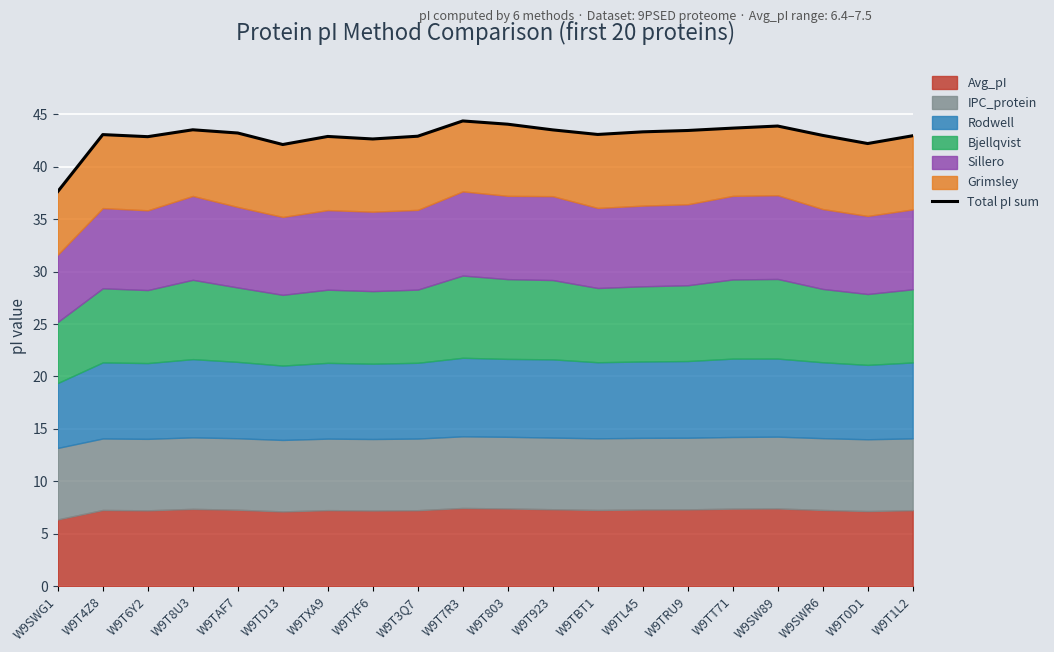

Is it true that the value at W9TL45 is 43.3?

True